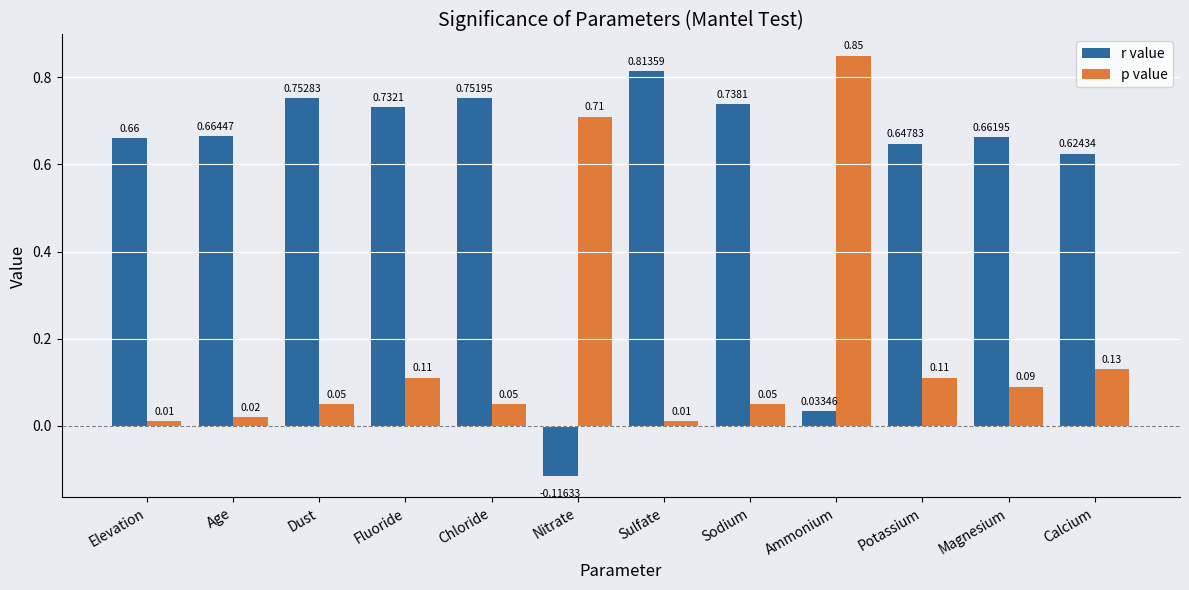

Which category has the highest value in the p value series?

Ammonium